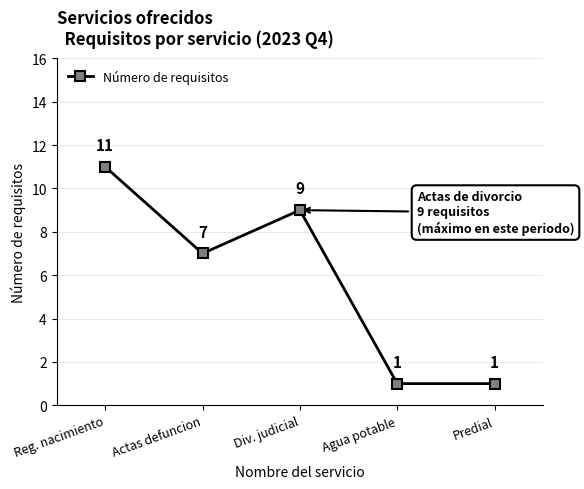

Approximately how many times larger is the value at Predial compared to Reg. nacimiento?

0.1